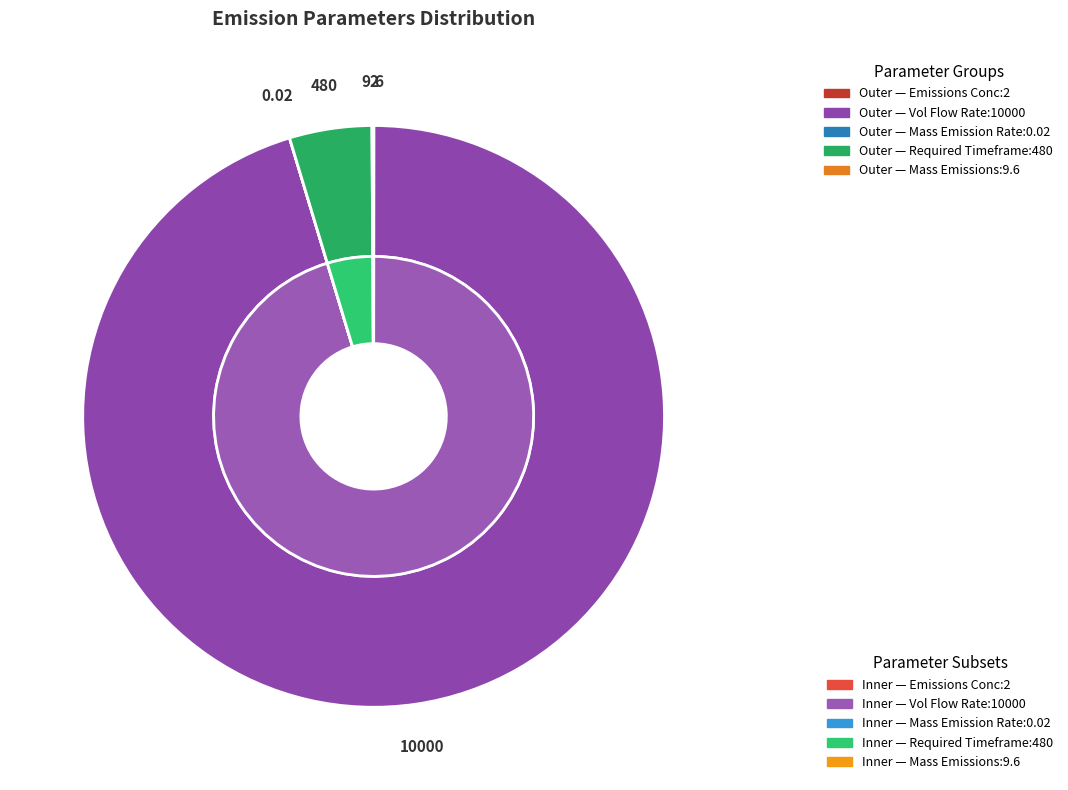

Does any single category account for the majority?

Yes